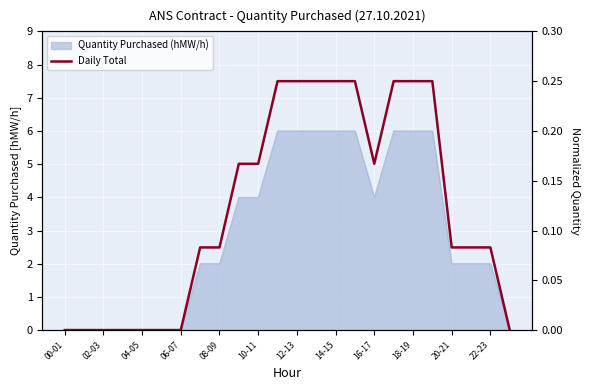

What is the difference between the maximum and minimum values?

0.2